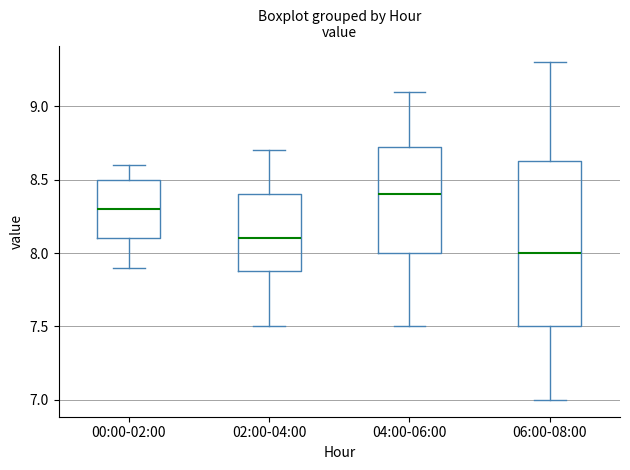

Which box has the highest median line?

04:00-06:00